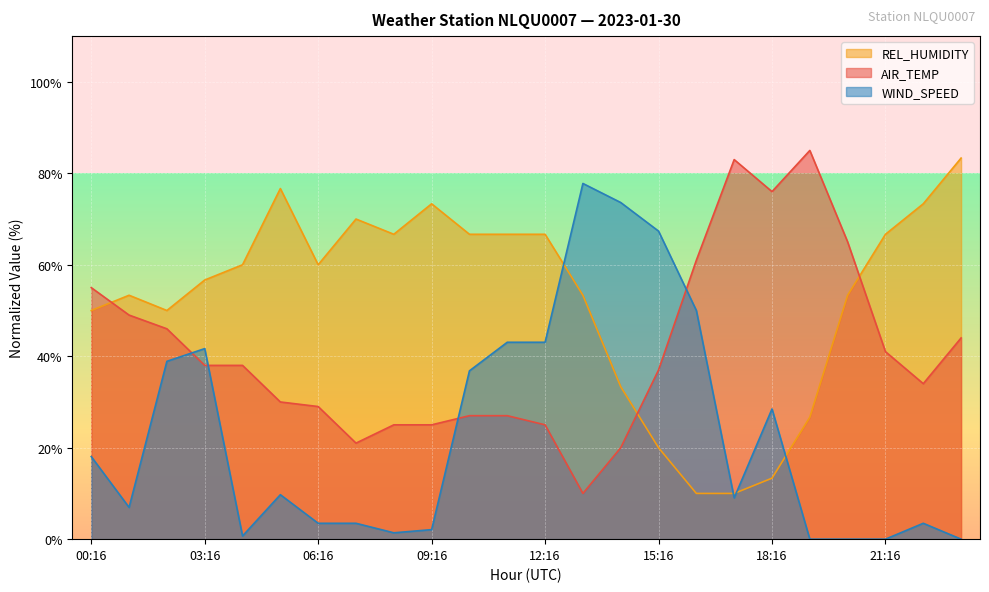

The value of WIND_SPEED at 12:16 is 43.1. True or false?

True